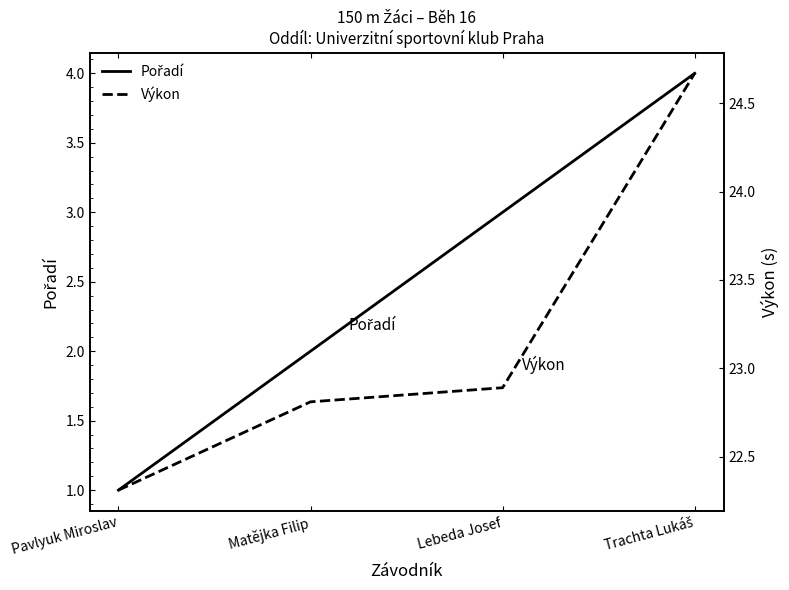

What position from the right is Pavlyuk Miroslav?

4